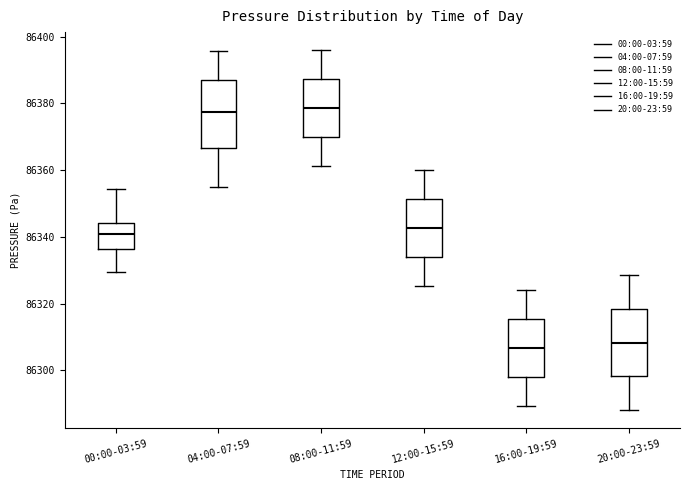

Reading left to right, read every box against the y-axis: the position of its median line, the range the box covers, and the ends of its whiskers. The values are not printed on the chart, so give them approximately, as read against the axis.

00:00-03:59: median 86342, box 86336 to 86344, whiskers 86330 to 86354
04:00-07:59: median 86378, box 86366 to 86388, whiskers 86356 to 86396
08:00-11:59: median 86378, box 86370 to 86388, whiskers 86362 to 86396
12:00-15:59: median 86342, box 86334 to 86352, whiskers 86326 to 86360
16:00-19:59: median 86306, box 86298 to 86316, whiskers 86290 to 86324
20:00-23:59: median 86308, box 86298 to 86318, whiskers 86288 to 86328